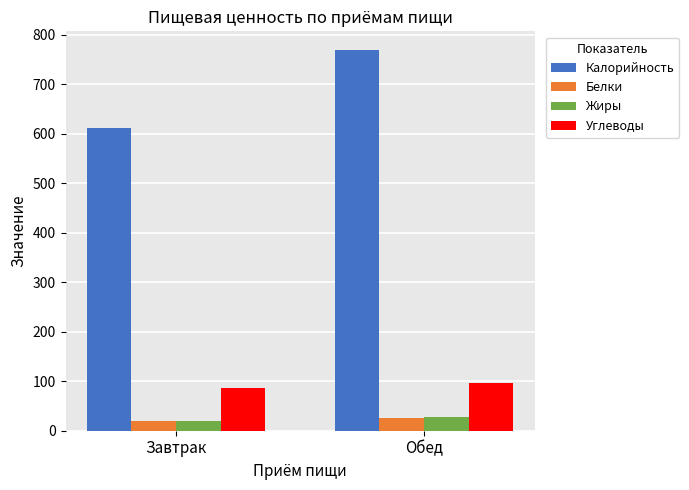

What is the approximate value of Белки at Обед?

24.9